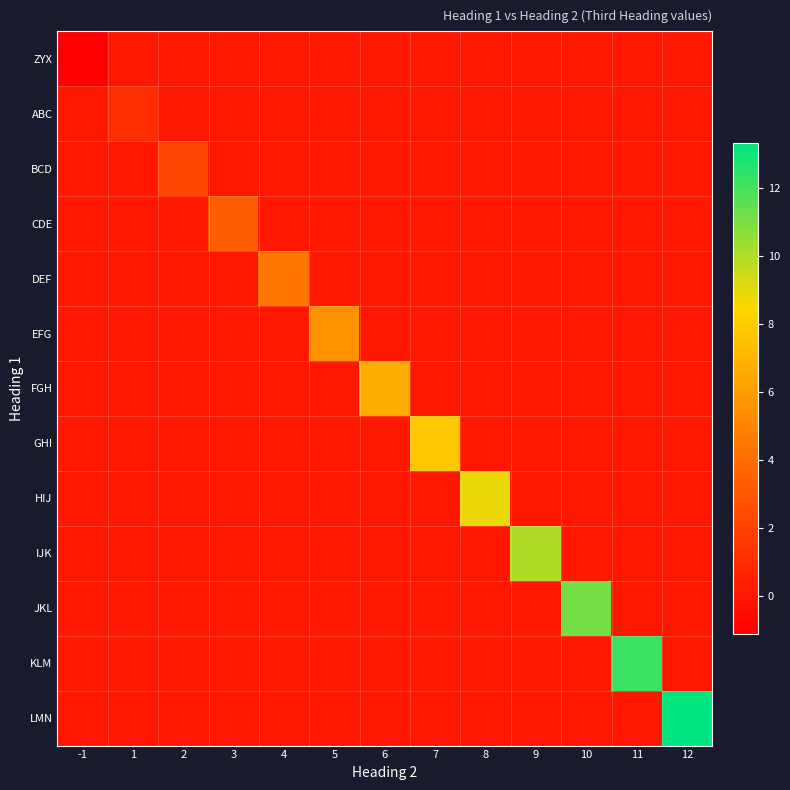

Which series has the largest range (max minus min)?

LMN